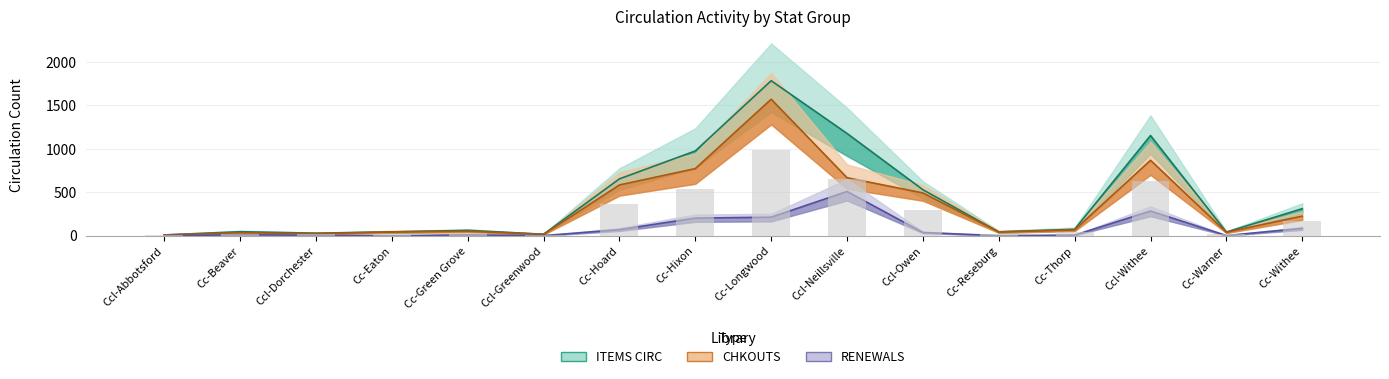

At which label does ITEMS CIRC first exceed 74?

Cc-Hoard